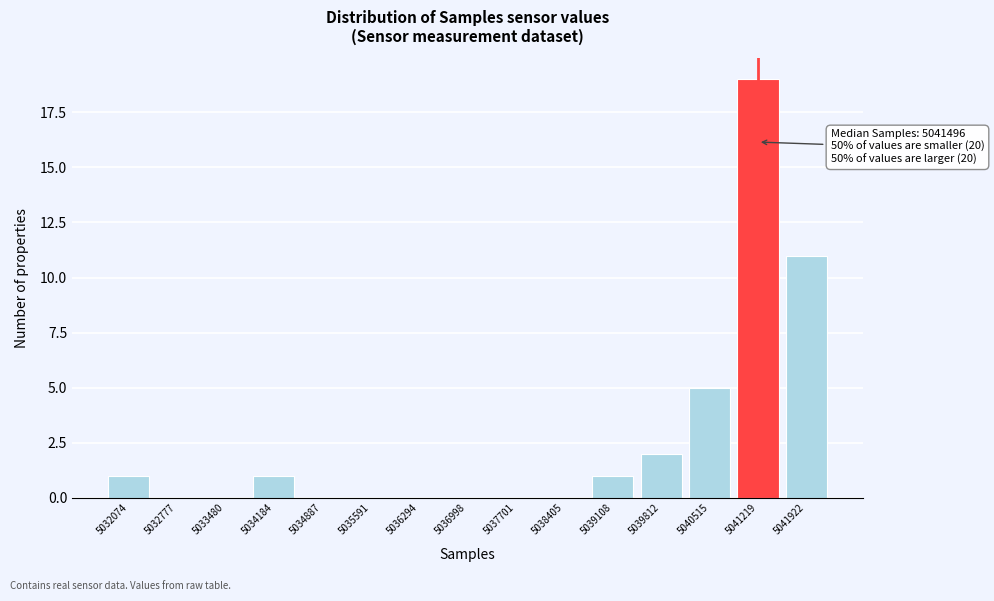

Reading left to right, list all the values displayed in this chart.

5032074=1	5032777=0	5033480=0	5034184=1	5034887=0	5035591=0	5036294=0	5036998=0	5037701=0	5038405=0	5039108=1	5039812=2	5040515=5	5041219=19	5041922=11